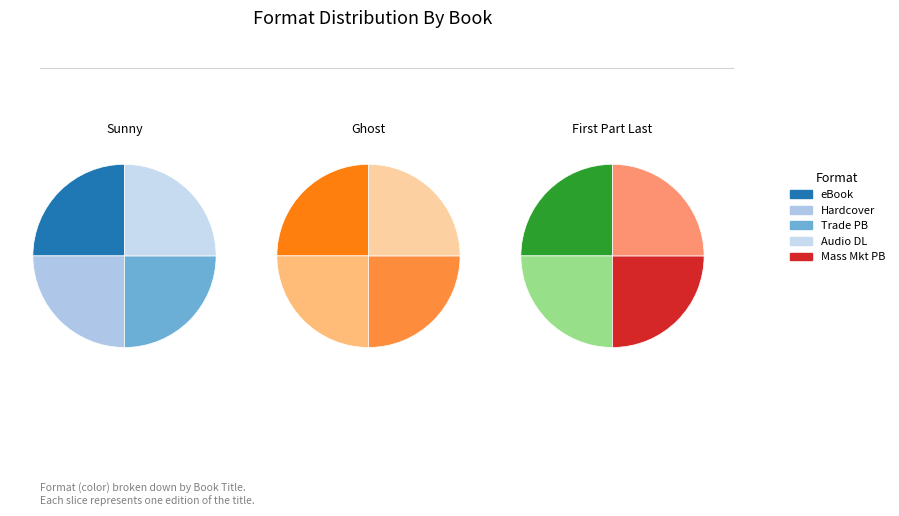

Do Ghost (Audio Download) and Sunny (Trade Paperback) together represent more than half of the pie?

No